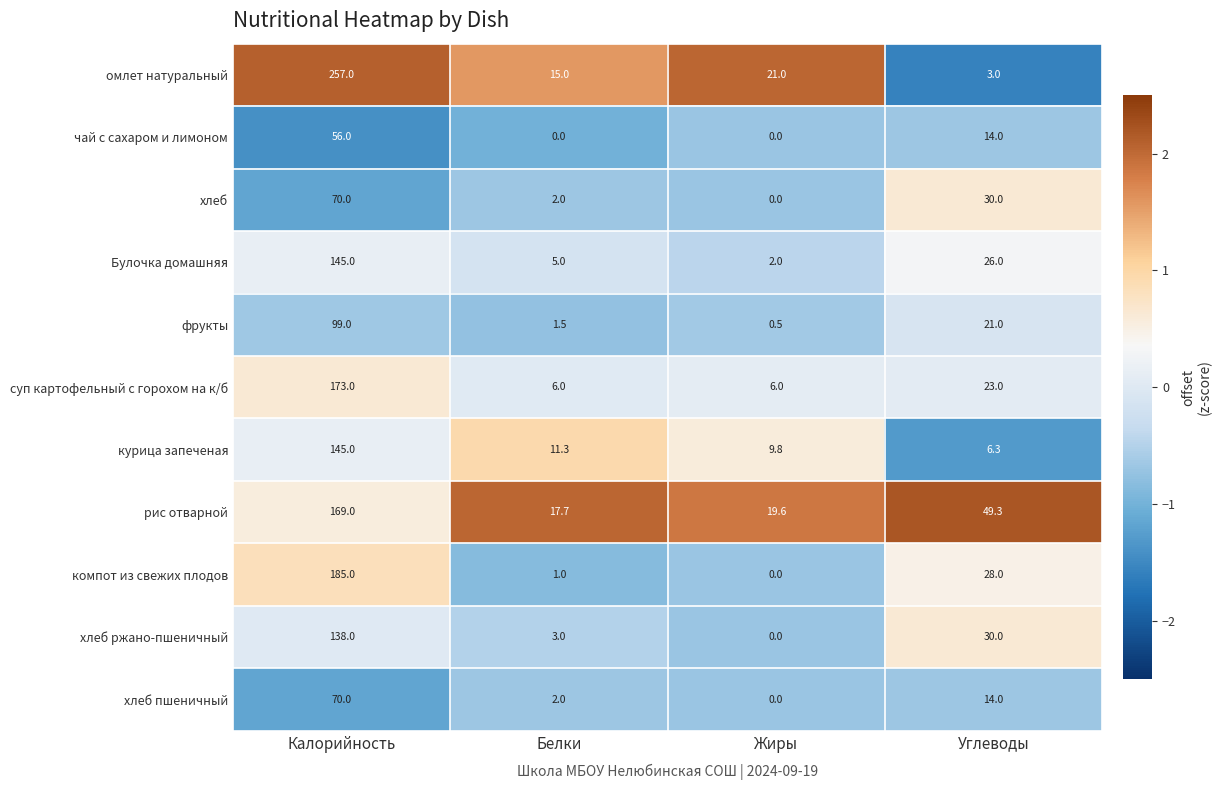

At which label does курица запеченая reach its minimum?

Углеводы